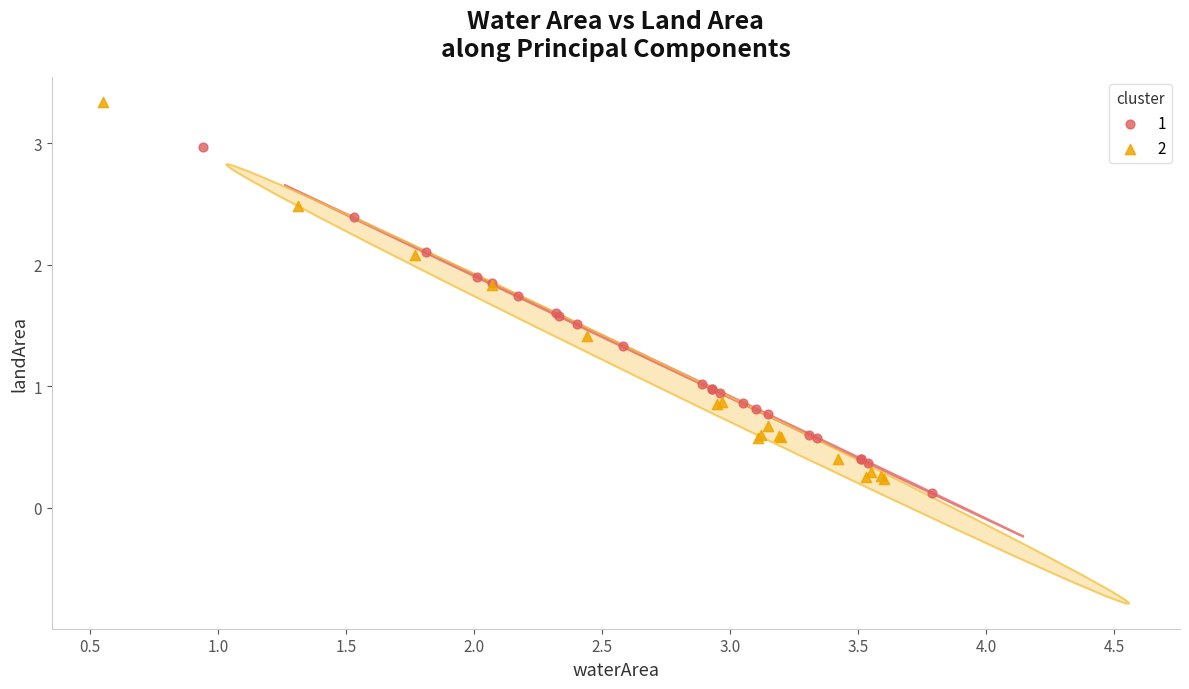

What are all the series names shown in the legend?

1, 2